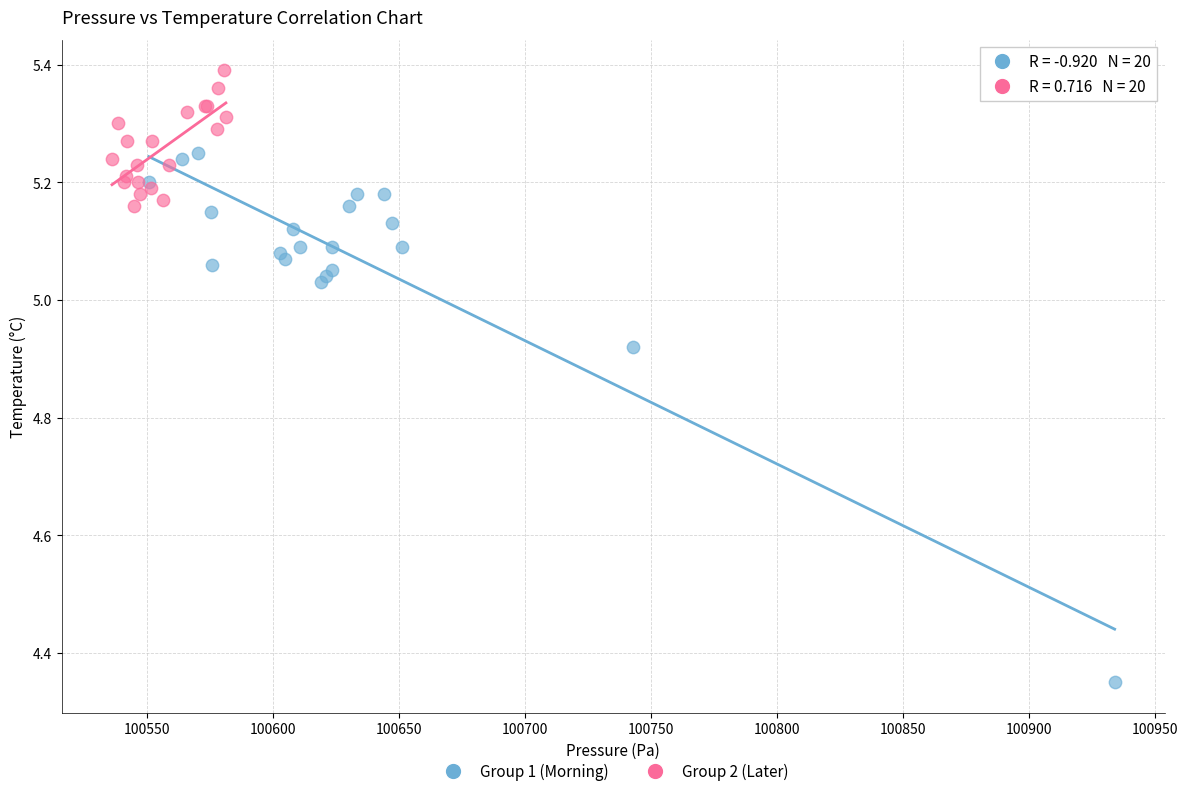

Which series reaches the maximum Y coordinate?

Group 2 (Later)